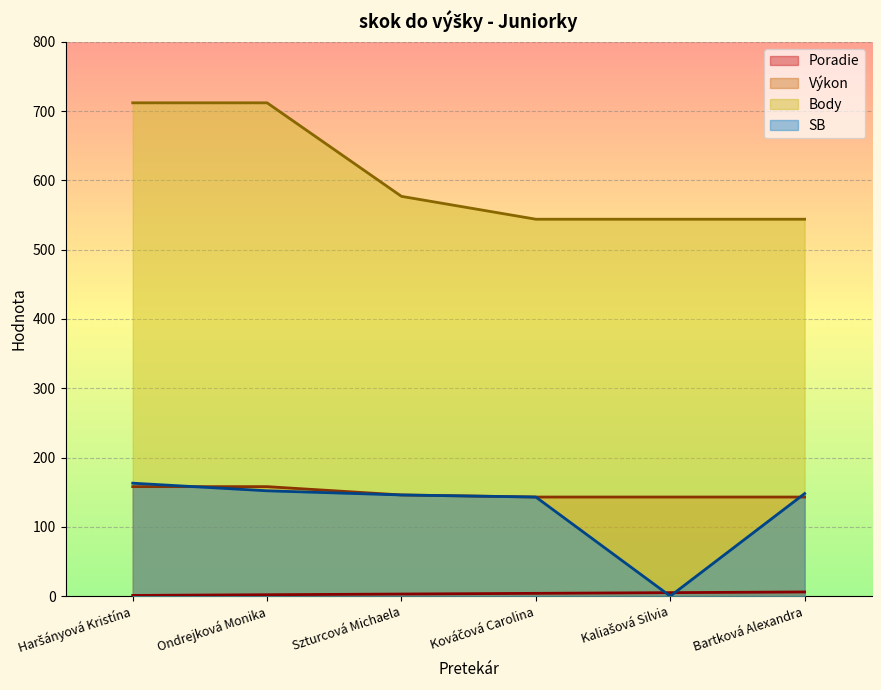

Reading right to left, extract all data points from this chart.

Poradie: Bartková Alexandra=6	Kaliašová Silvia=5	Kováčová Carolina=4	Szturcová Michaela=3	Ondrejková Monika=2	Haršányová Kristína=1
Výkon: Bartková Alexandra=143	Kaliašová Silvia=143	Kováčová Carolina=143	Szturcová Michaela=146	Ondrejková Monika=158	Haršányová Kristína=158
Body: Bartková Alexandra=544	Kaliašová Silvia=544	Kováčová Carolina=544	Szturcová Michaela=577	Ondrejková Monika=712	Haršányová Kristína=712
SB: Bartková Alexandra=148	Kaliašová Silvia=0	Kováčová Carolina=143	Szturcová Michaela=146	Ondrejková Monika=152	Haršányová Kristína=163